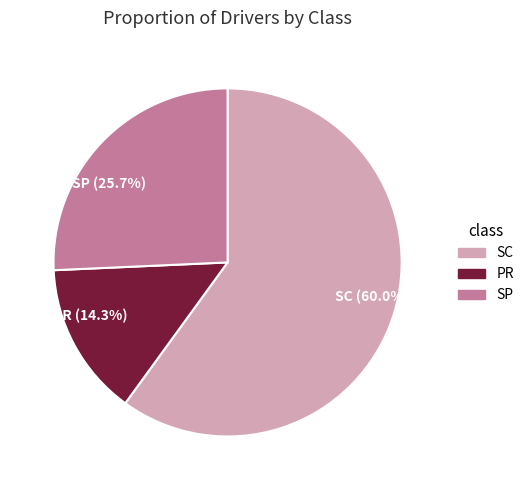

Combined, do PR and SC account for over 50%?

Yes